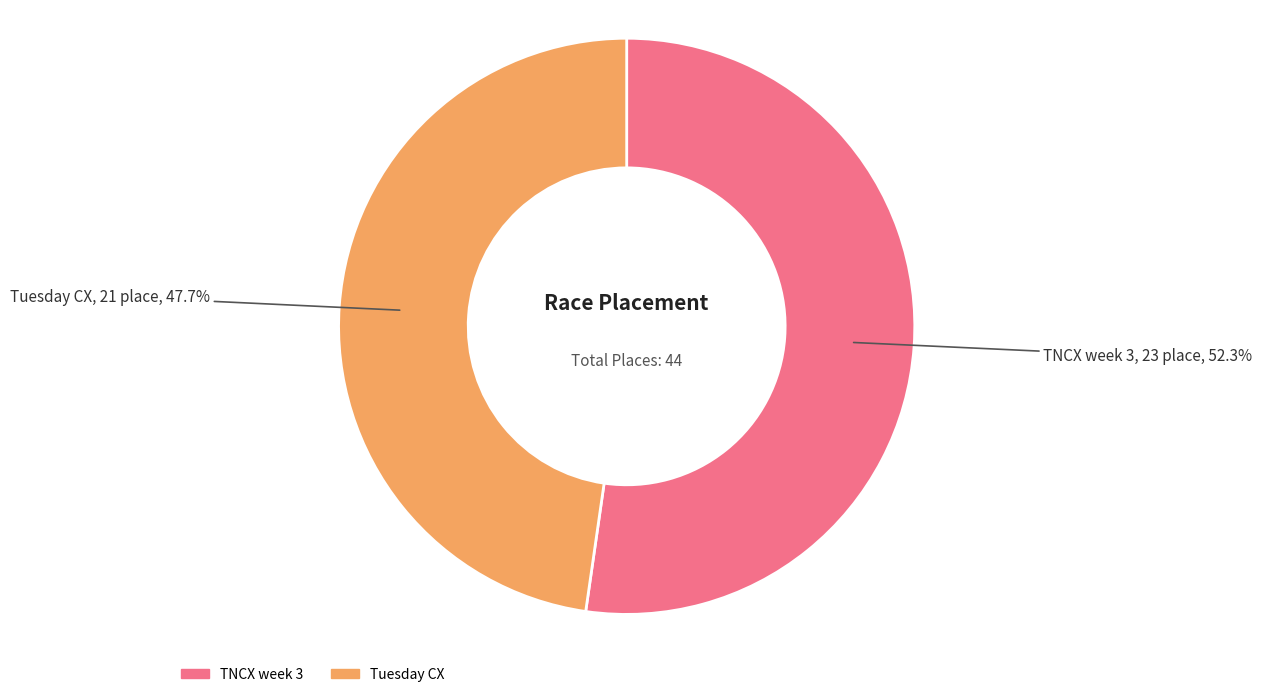

To the nearest percent, what is the combined percentage of Tuesday CX and TNCX week 3?

100%